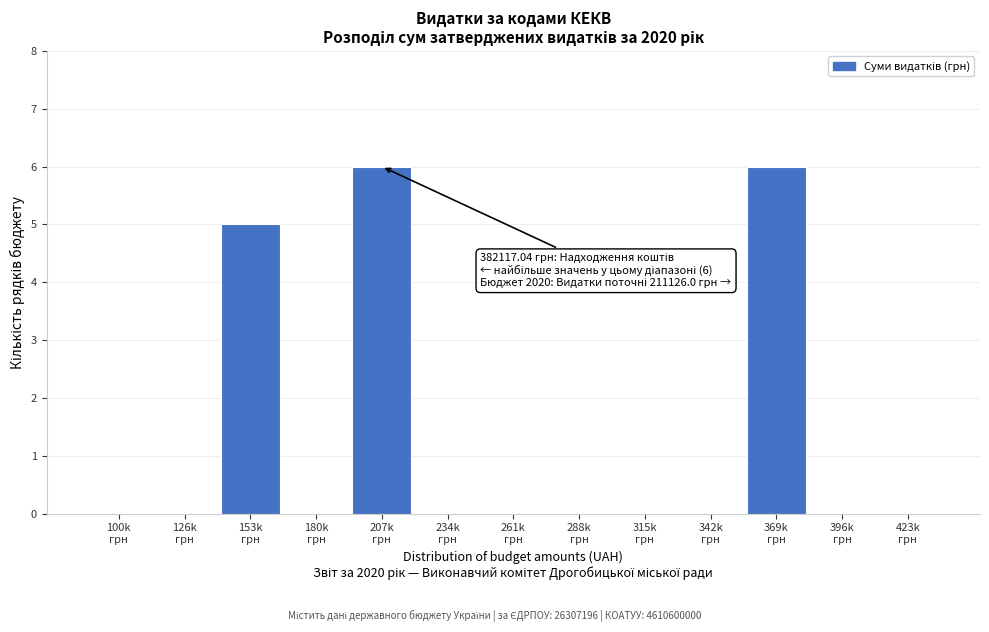

What is the greatest value displayed?

6